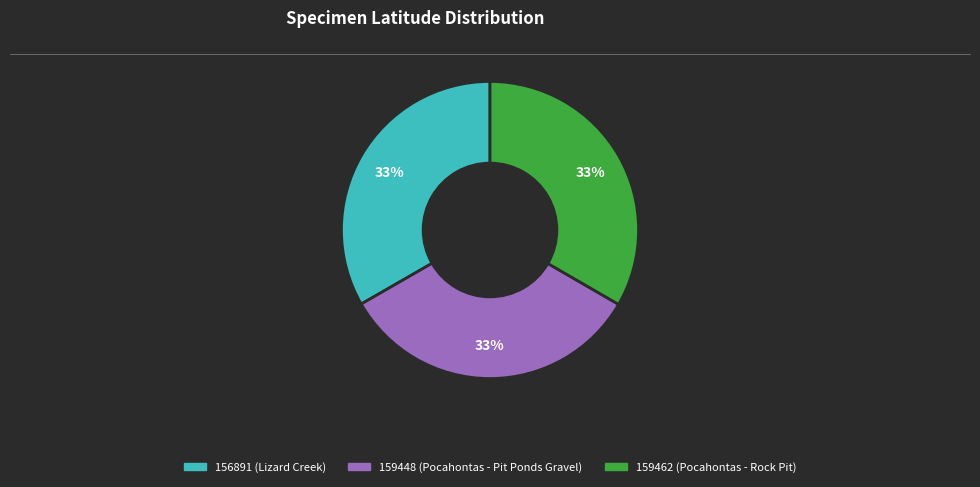

Is the sum of 156891 (Lizard Creek) and 159448 (Pocahontas - Pit Ponds Gravel) greater than half?

Yes